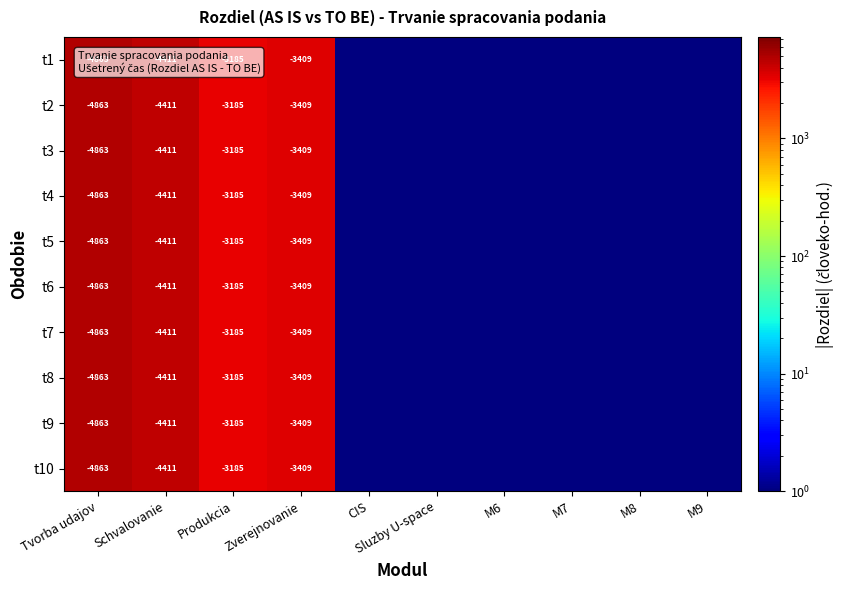

Between M9 and M8, which is larger?

M9